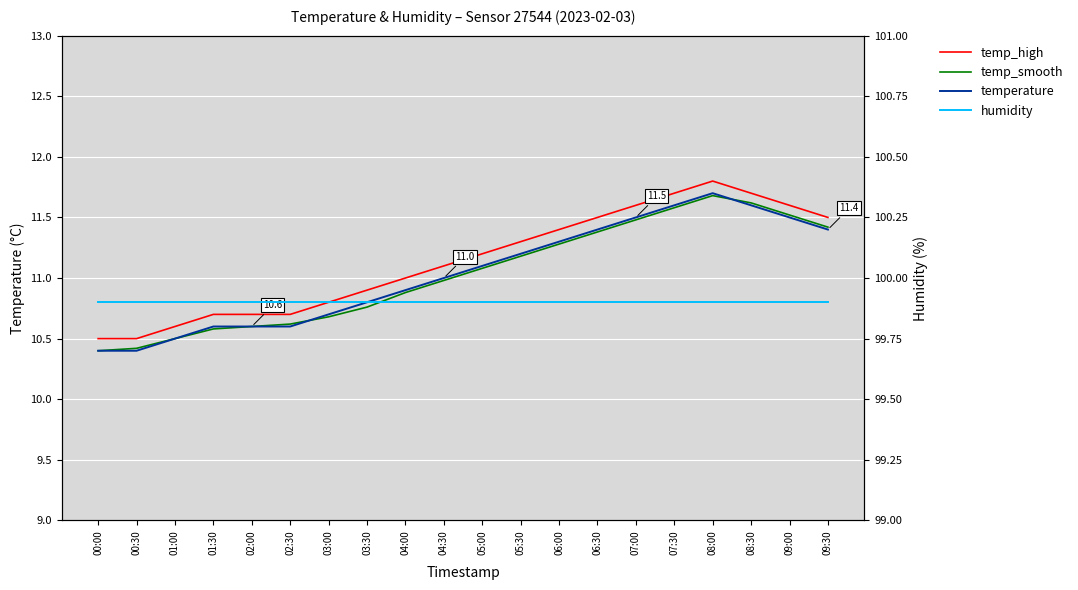

How many data points in temp_high are less than 11?

8